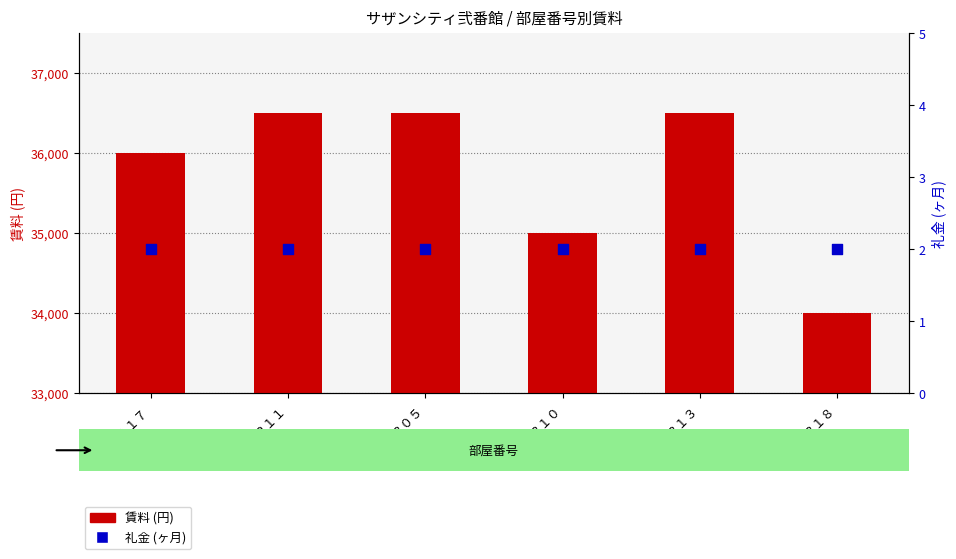

Which series reaches the minimum Y coordinate?

礼金 (ヶ月)